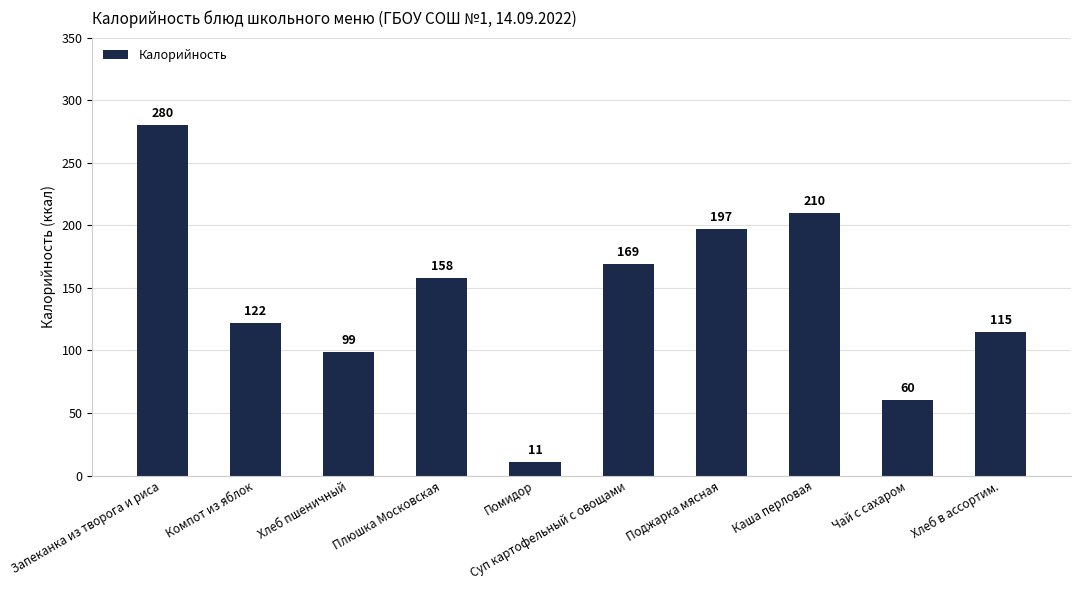

What is the minimum value shown in the chart?

11